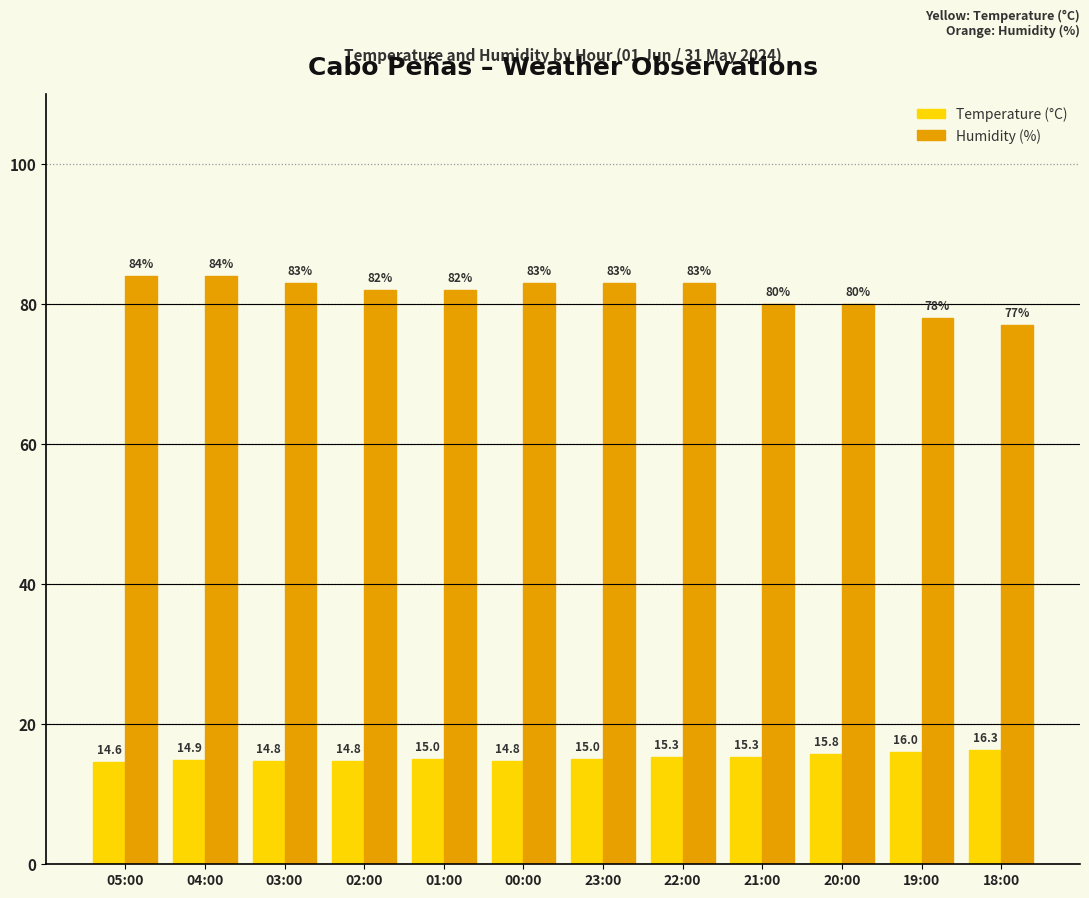

What is the minimum value shown in the chart?

14.6